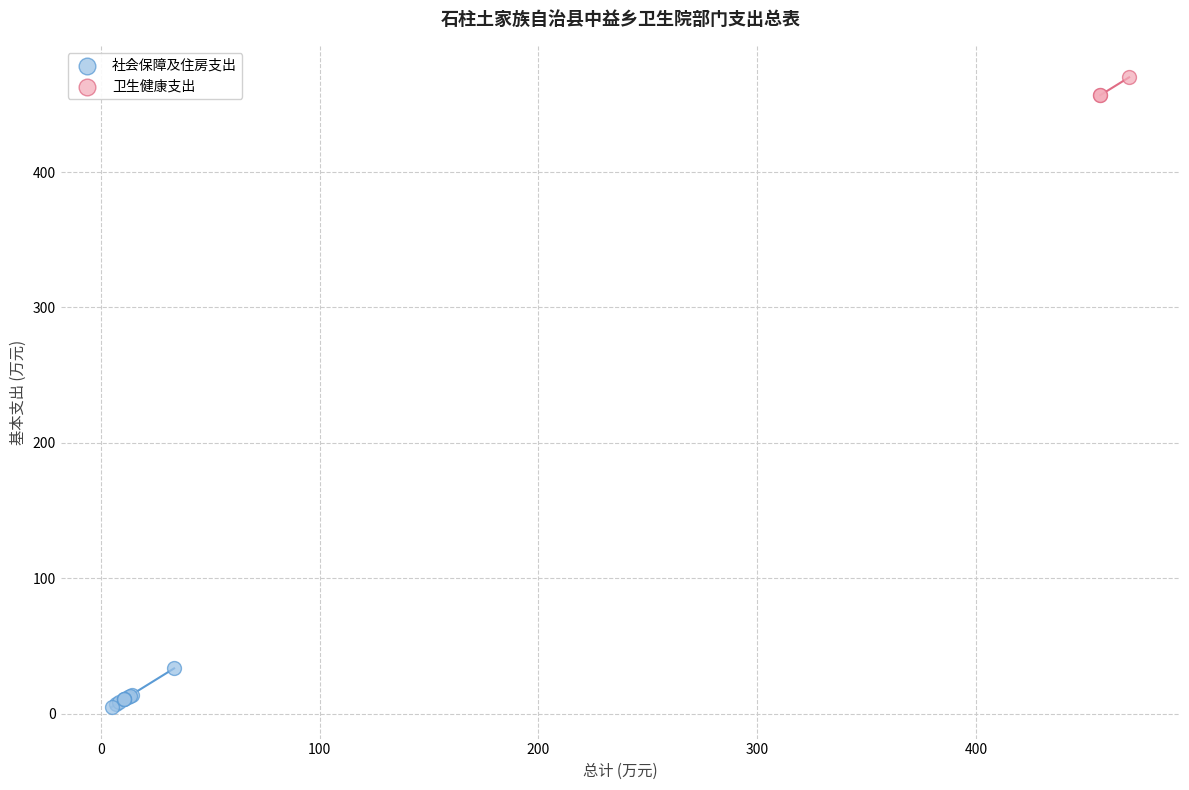

Which series has the widest spread of Y values?

社会保障及住房支出